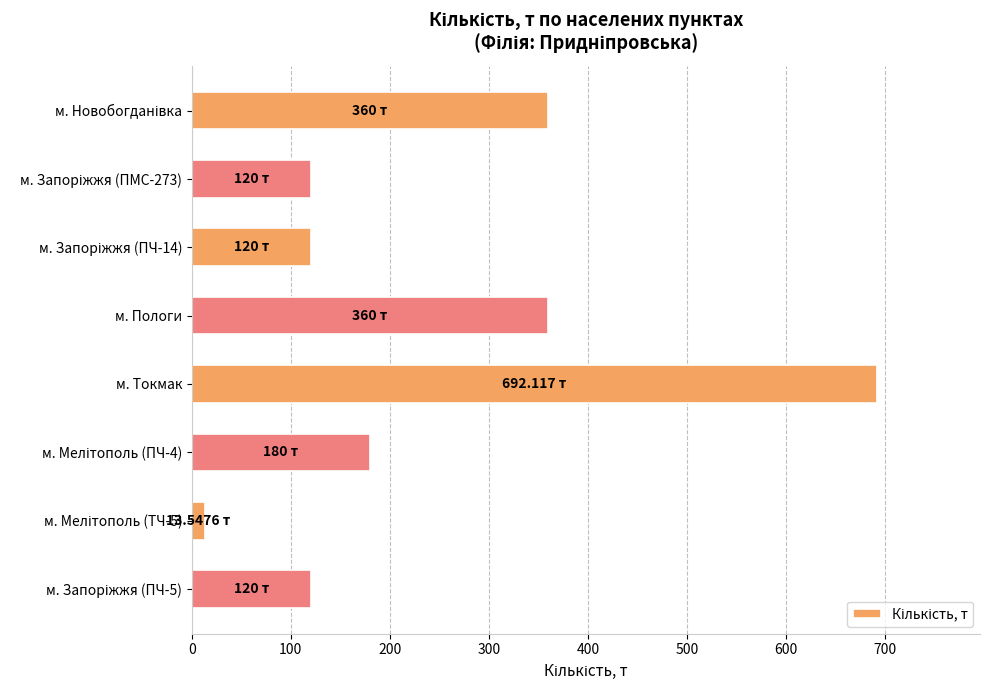

What is the difference between the maximum and minimum values?

678.6